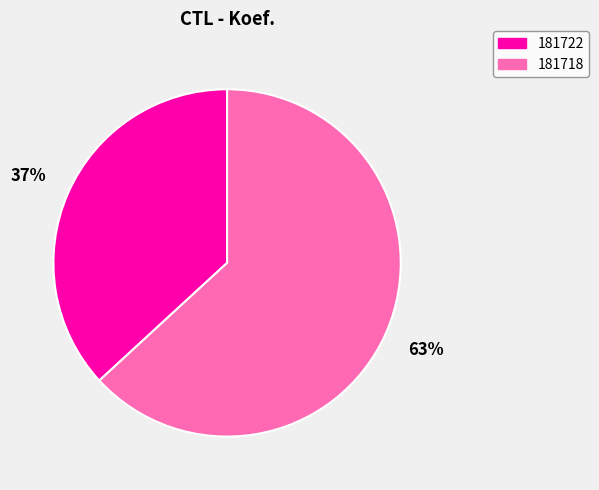

What is the smallest slice in the pie chart?

181722